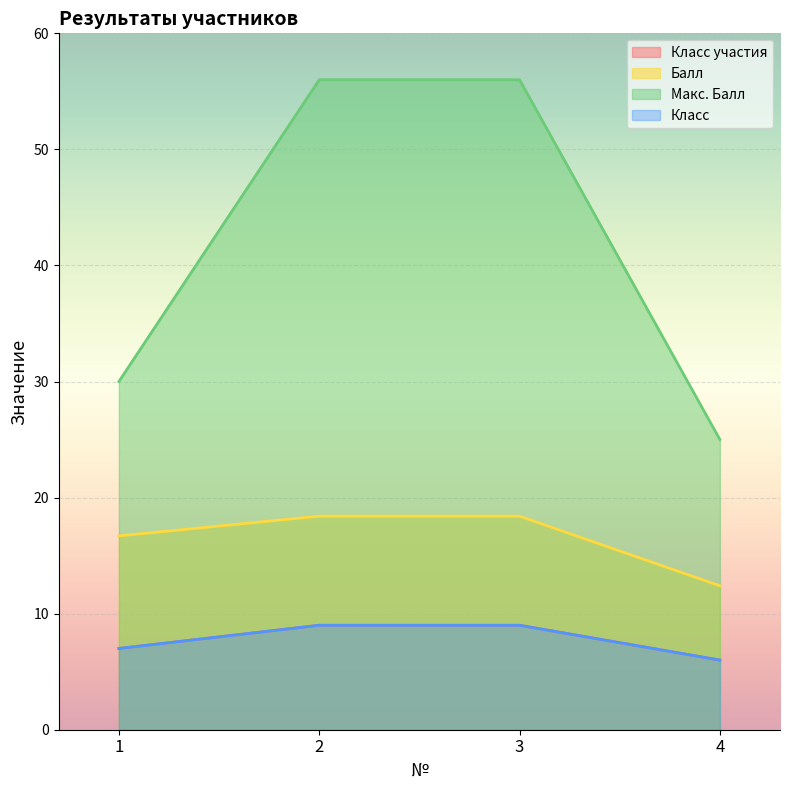

What is the value of the Балл point at the 3rd from the left?

18.4